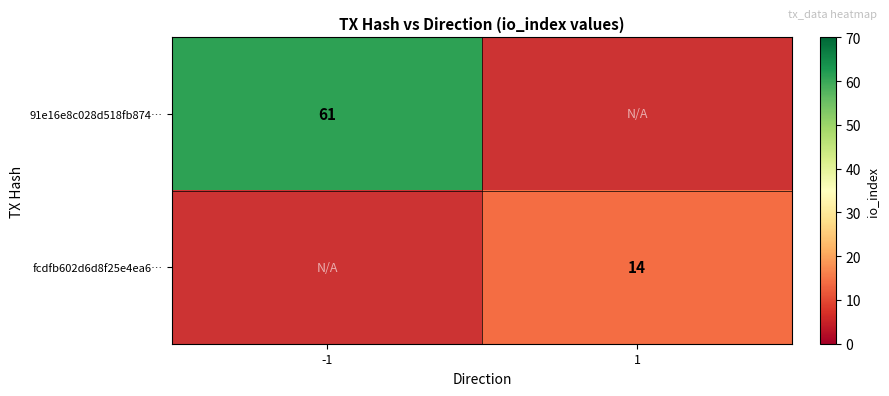

True or false: fcdfb602d6d8f25e4ea6… has a value of 4.6 at 1.

False